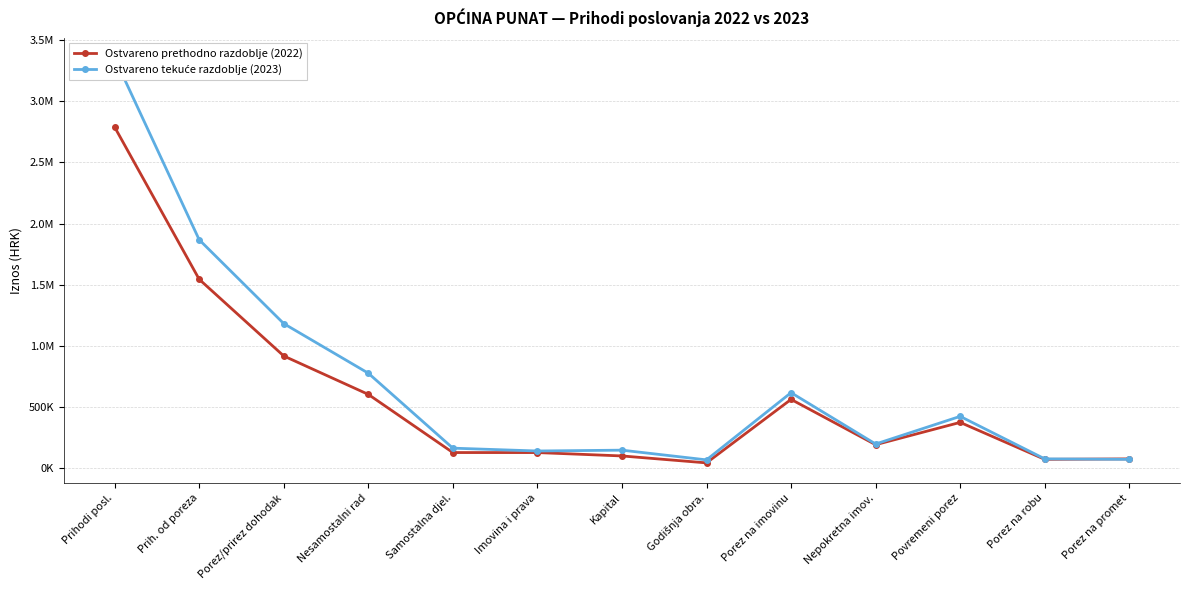

What is the maximum value for Ostvareno prethodno razdoblje (2022)?

2790011.4